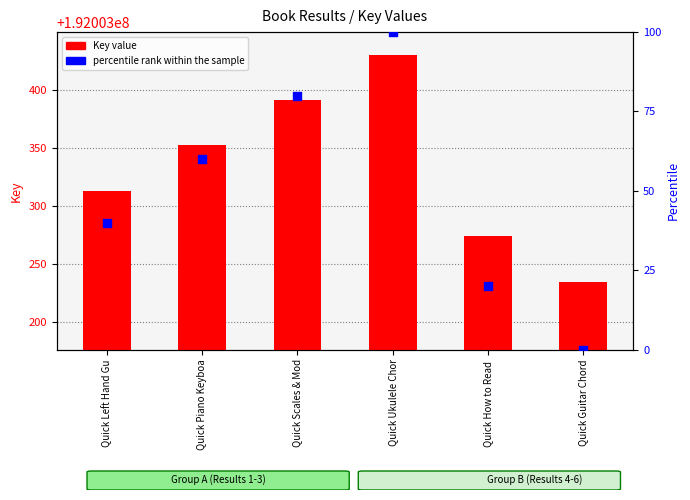

Which series contains the lowest Y value?

percentile rank within the sample